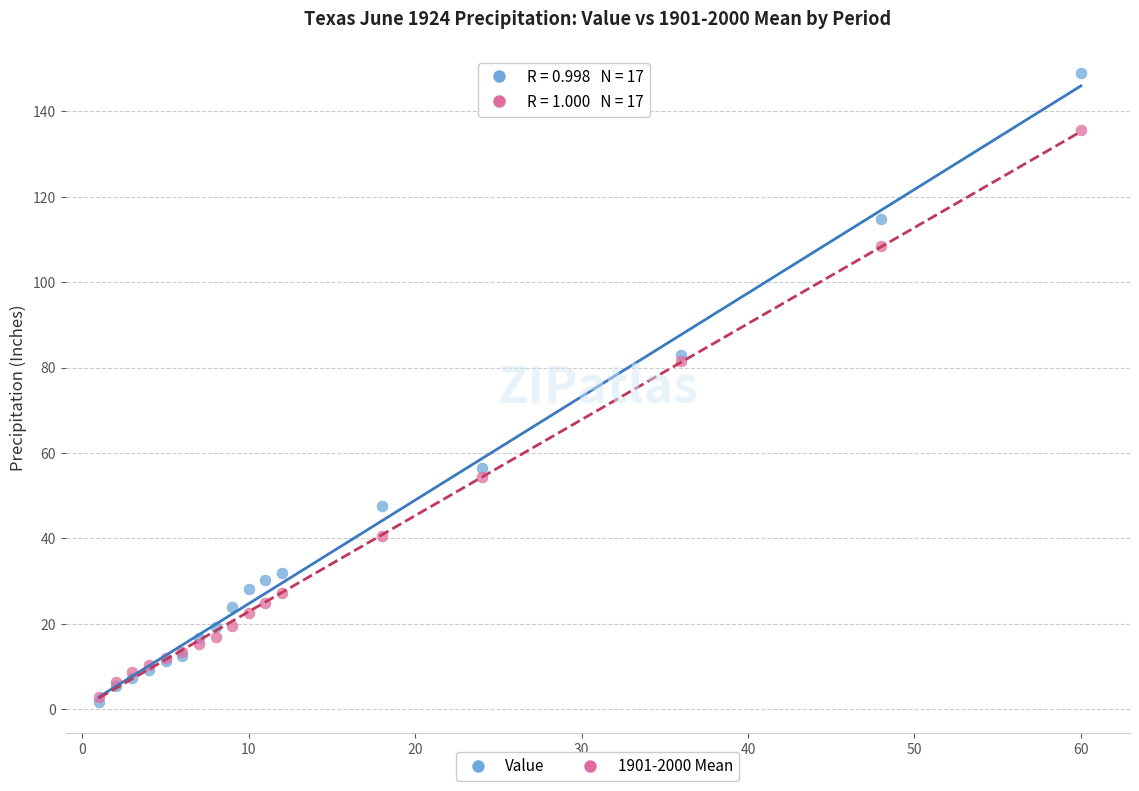

What are all the series names shown in the legend?

Value, 1901-2000 Mean